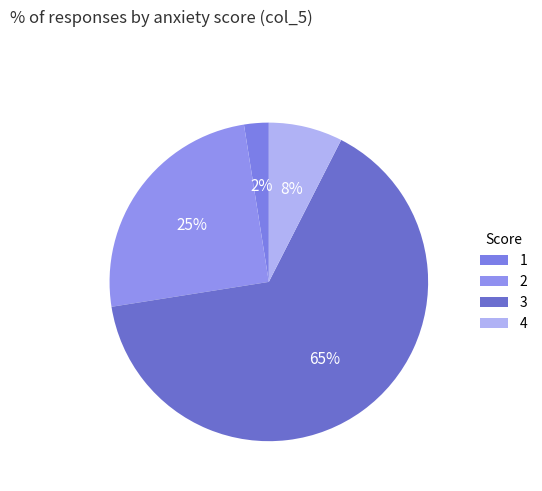

Count the number of slices in the pie.

4